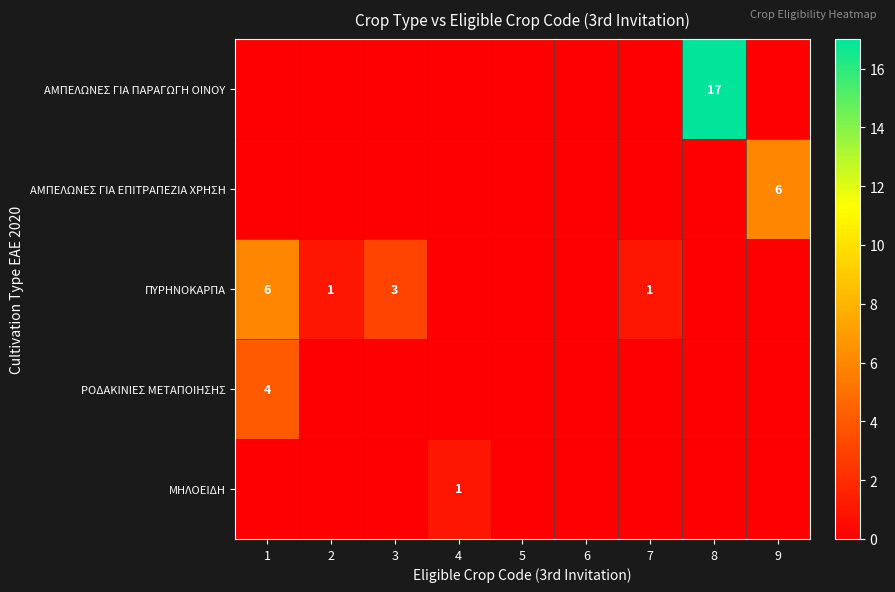

At which category is the sum across all series the highest?

8